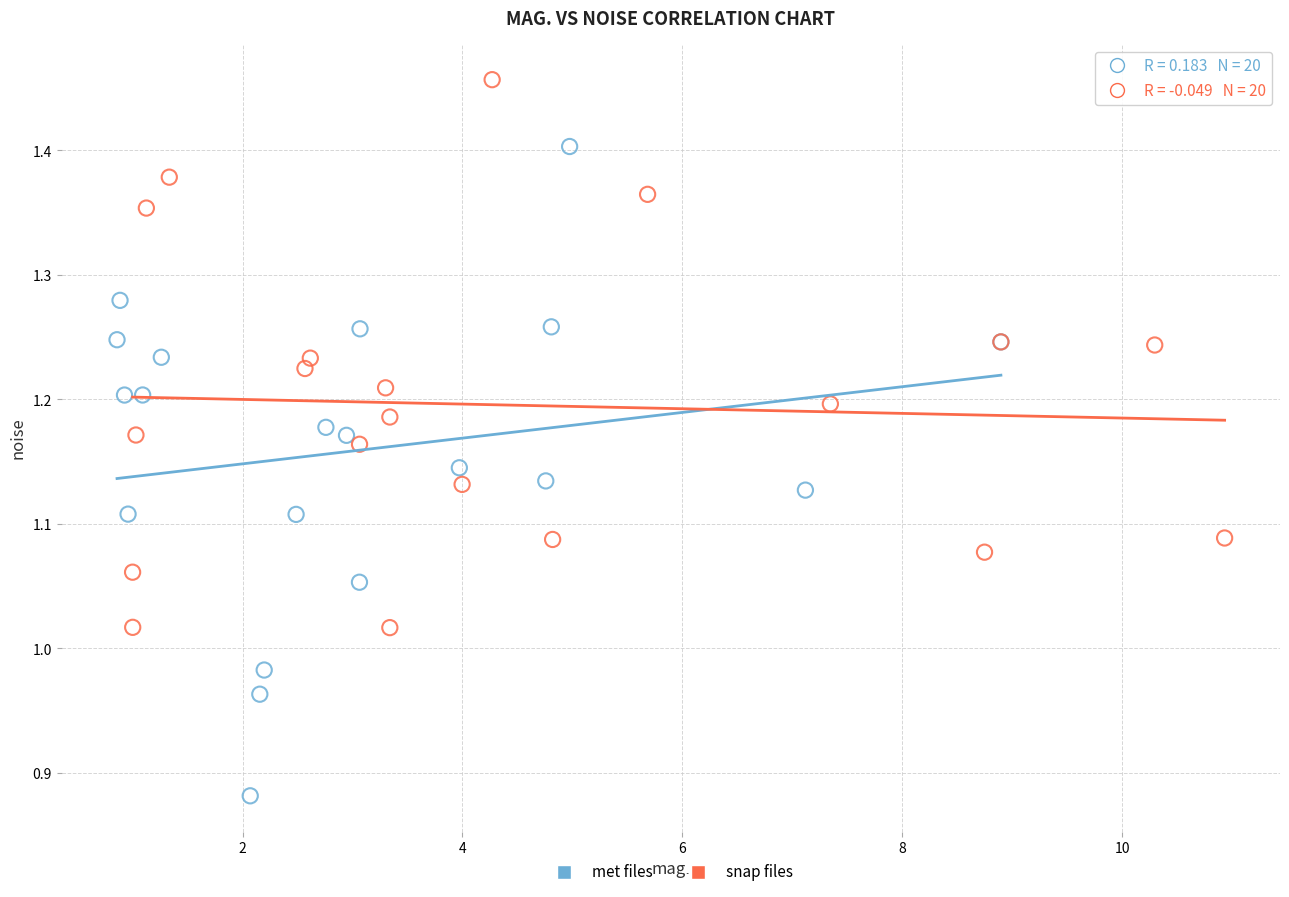

Which series has the largest Y range (max minus min)?

met files